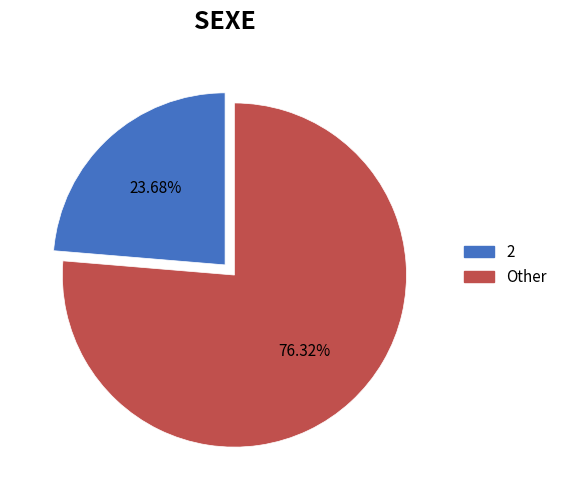

Is the sum of 2 and Other greater than half?

Yes